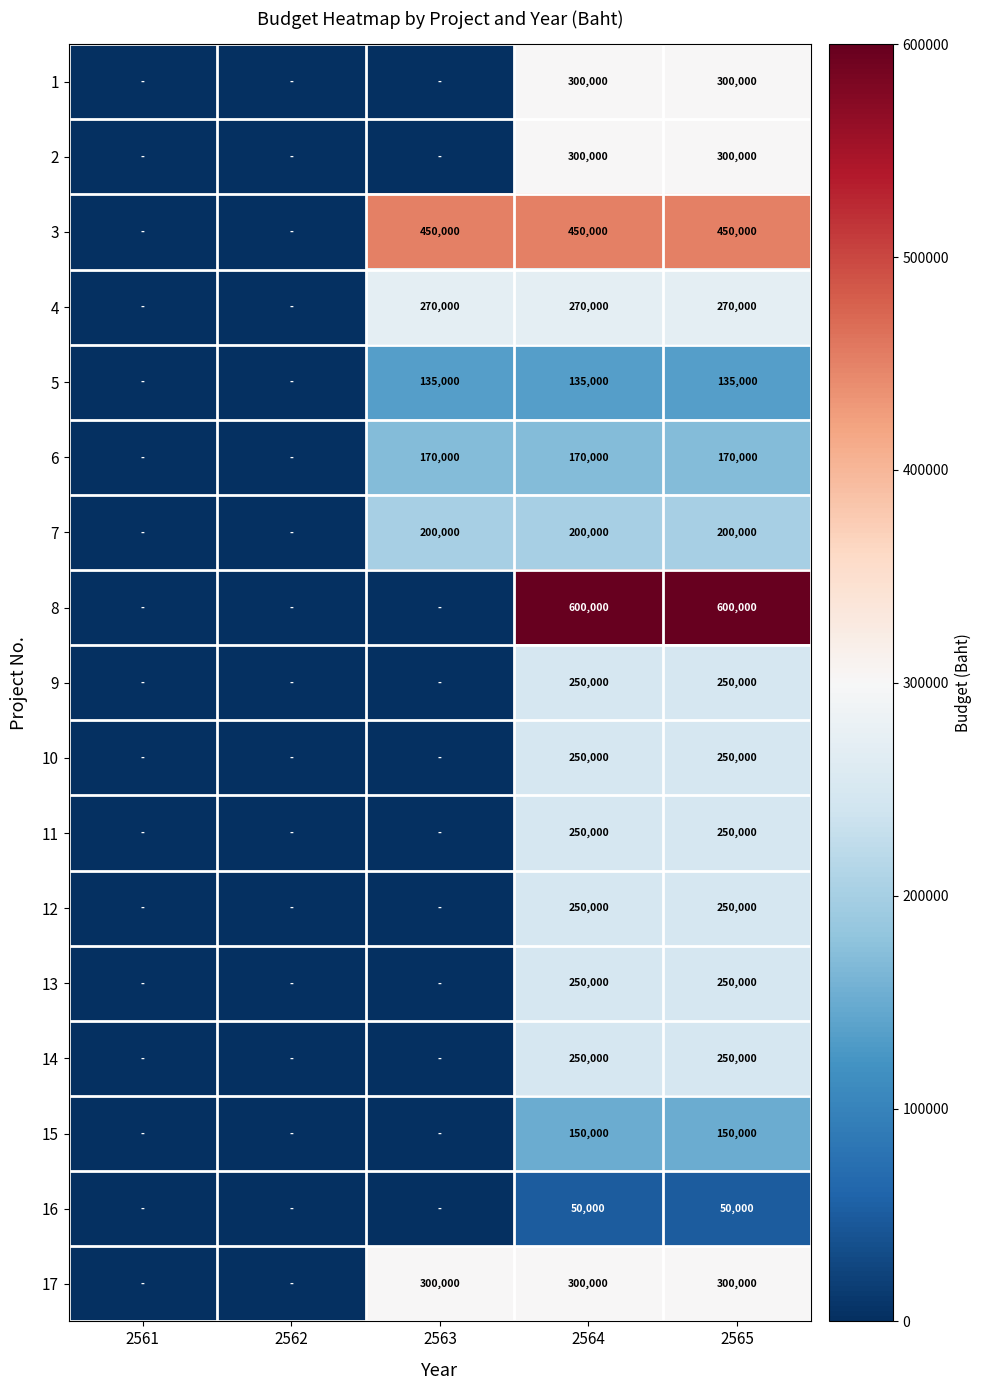

Which label corresponds to the largest value in the chart?

2564